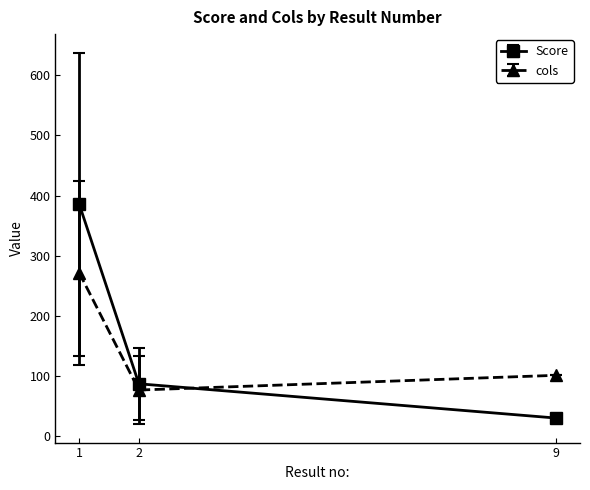

Is this an area chart (filled region under the line)?

No